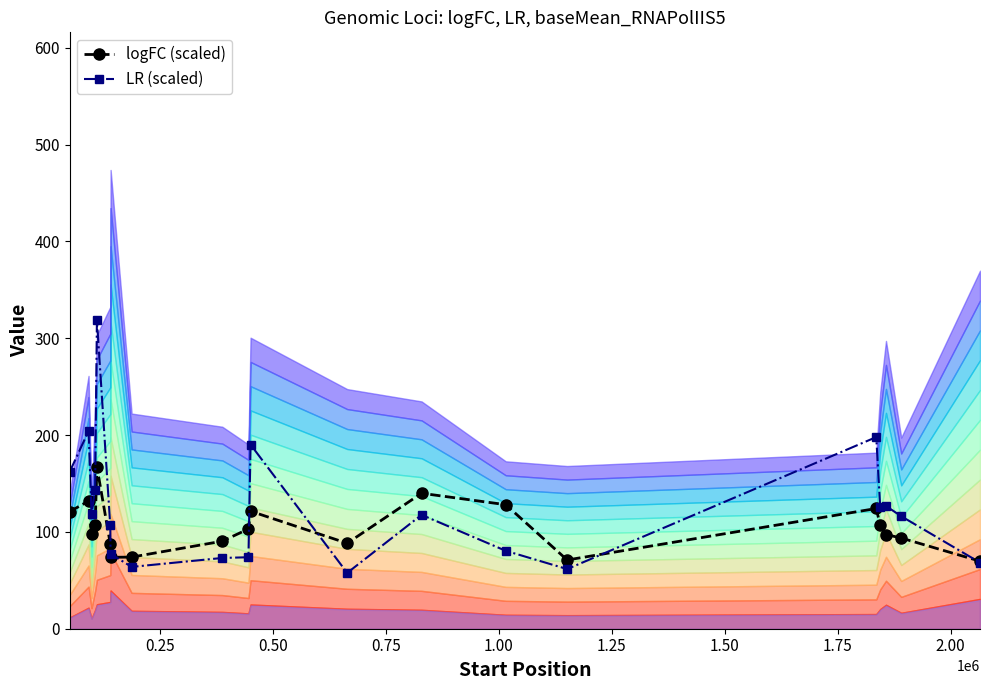

How many categories are shown in the chart?

20